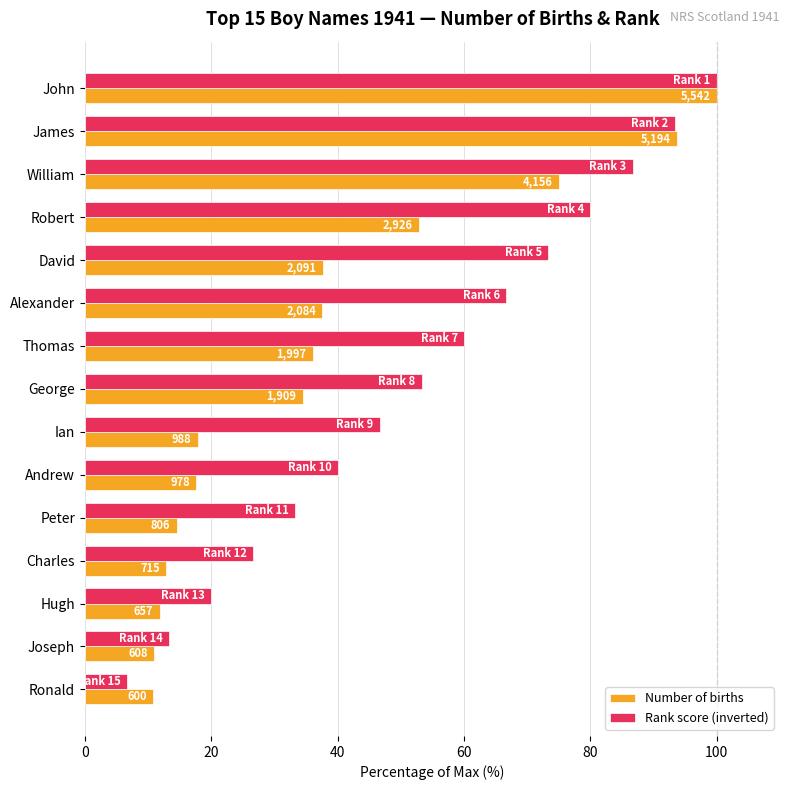

What are all the series names shown in the legend?

Number of births, Rank score (inverted)